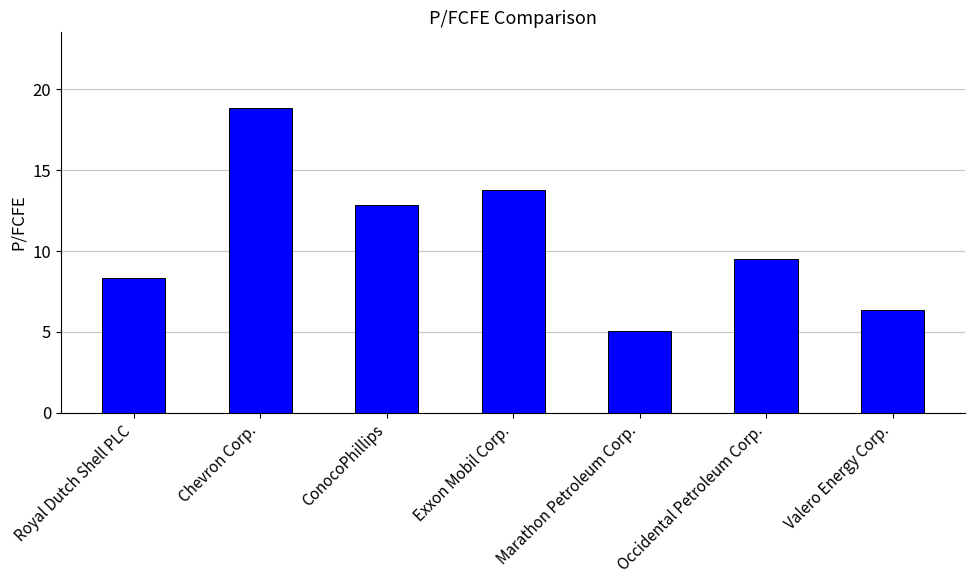

How many distinct data groups are displayed?

1